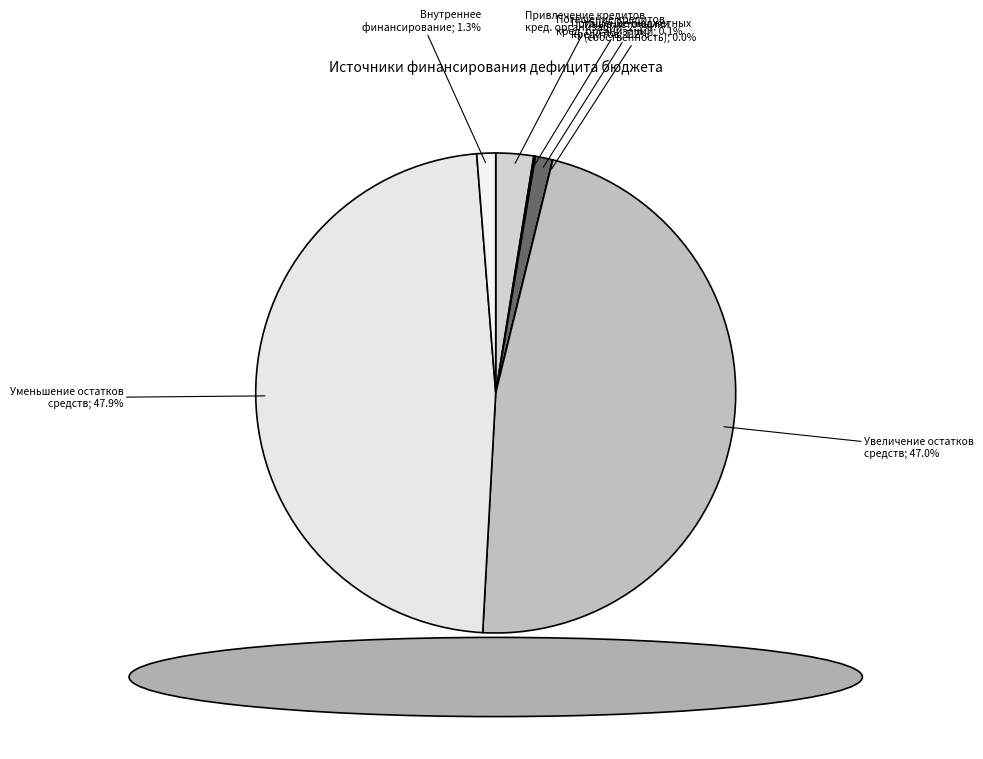

Which category has the smallest portion of the pie?

Департамент муниципальной собственности (иные источники)